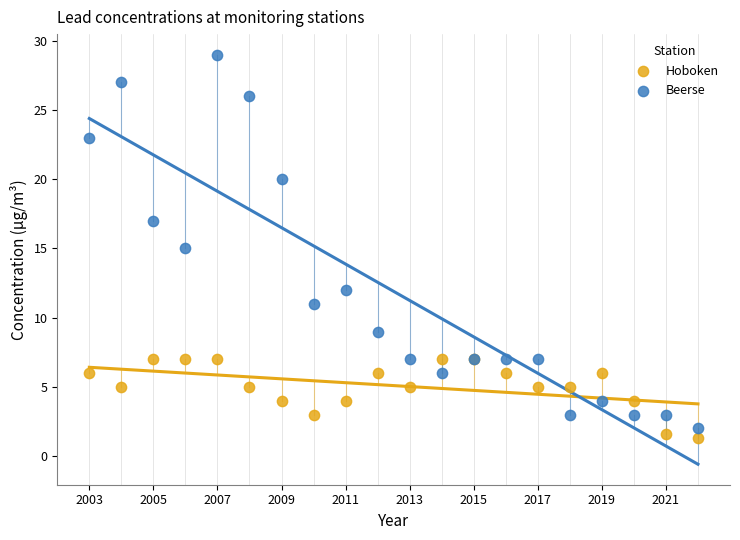

Which series has the largest Y range (max minus min)?

Beerse